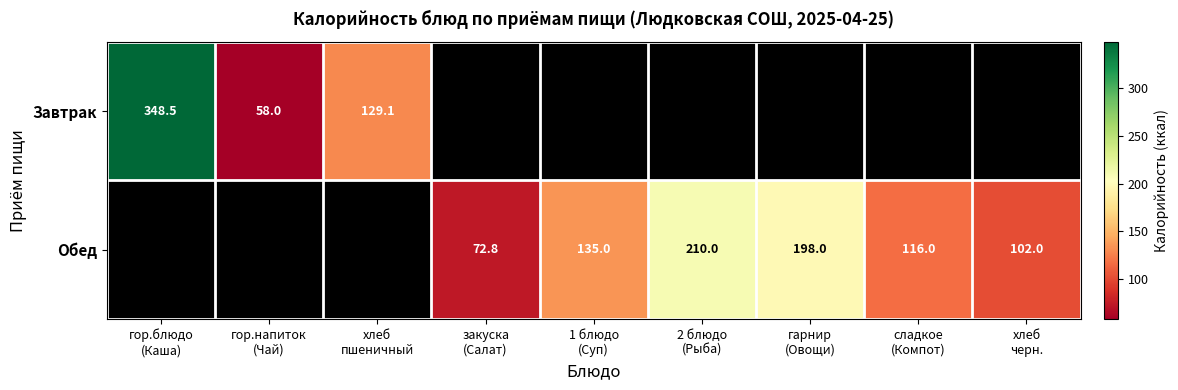

The value of Обед at 1 блюдо (Суп) is 225.3. True or false?

False